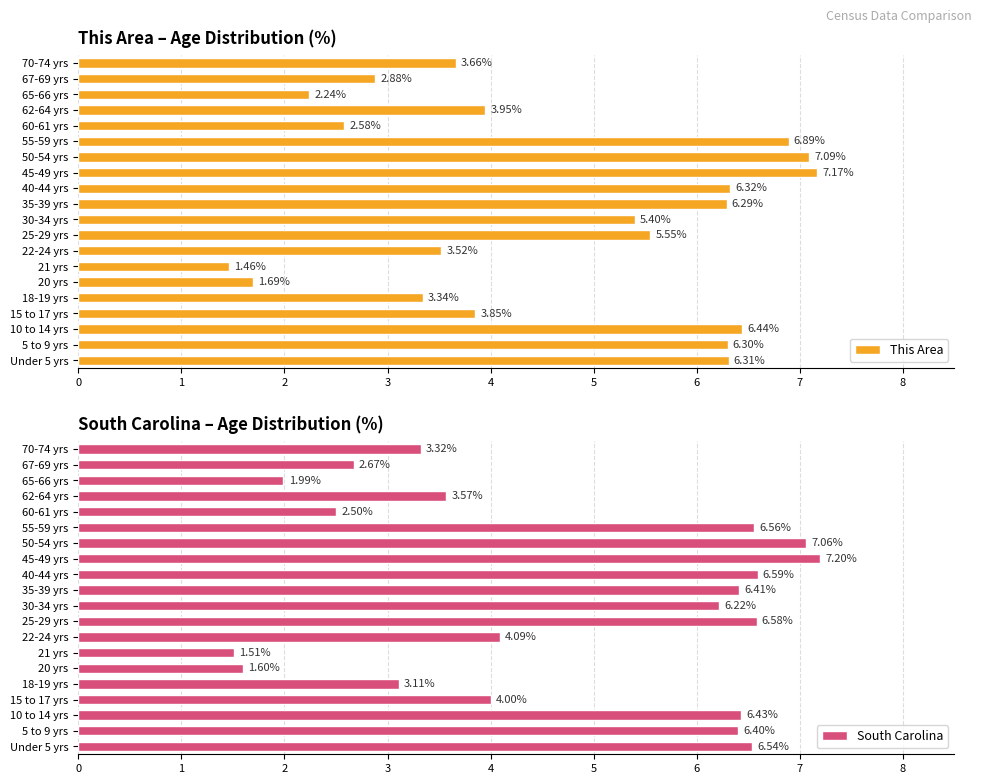

At which category does the chart reach its peak across all series?

12